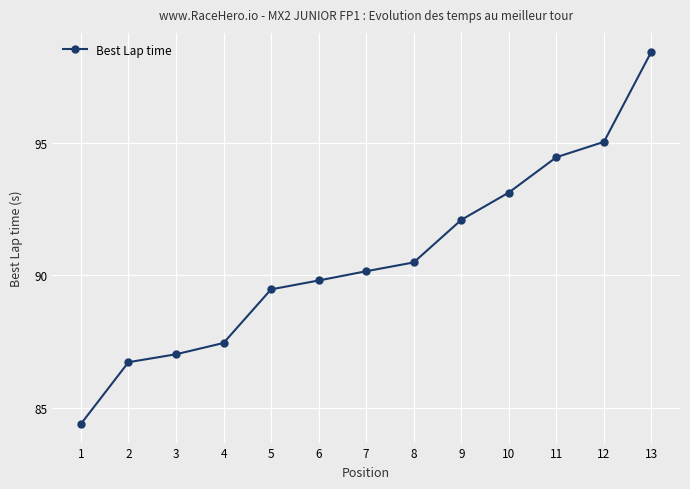

True or false: the data shows 54.3 at 12.

False